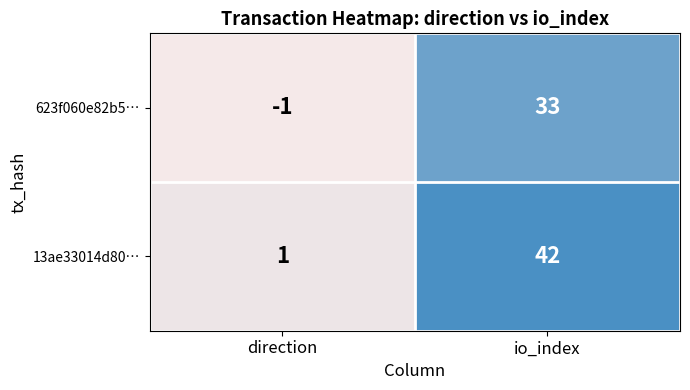

The value of 623f060e82b5… at io_index is 19. True or false?

False